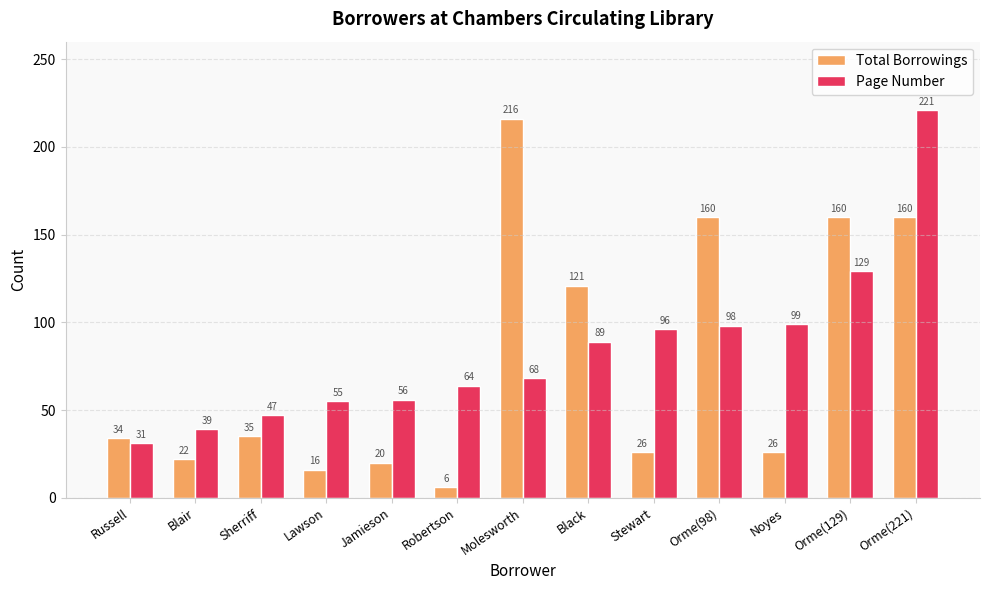

Reading left to right, transcribe all the data shown in this chart.

Total Borrowings: Russell=34	Blair=22	Sherriff=35	Lawson=16	Jamieson=20	Robertson=6	Molesworth=216	Black=121	Stewart=26	Orme(98)=160	Noyes=26	Orme(129)=160	Orme(221)=160
Page Number: Russell=31	Blair=39	Sherriff=47	Lawson=55	Jamieson=56	Robertson=64	Molesworth=68	Black=89	Stewart=96	Orme(98)=98	Noyes=99	Orme(129)=129	Orme(221)=221